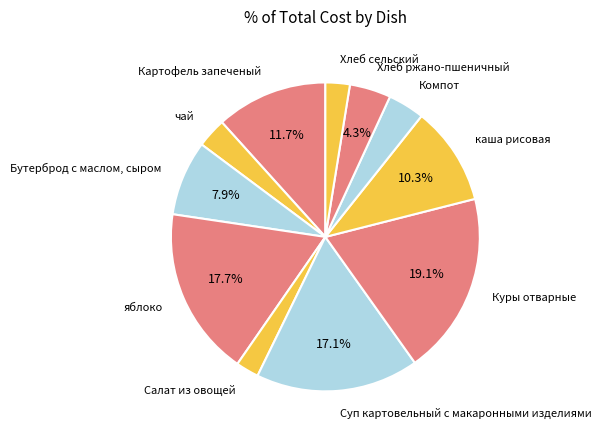

Is it true that Компот is 4% of the pie?

True